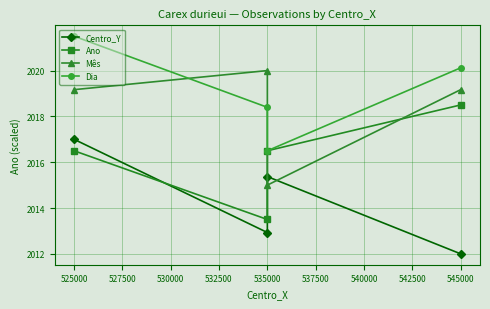

True or false: Dia and Centro_Y cross at least once.

False